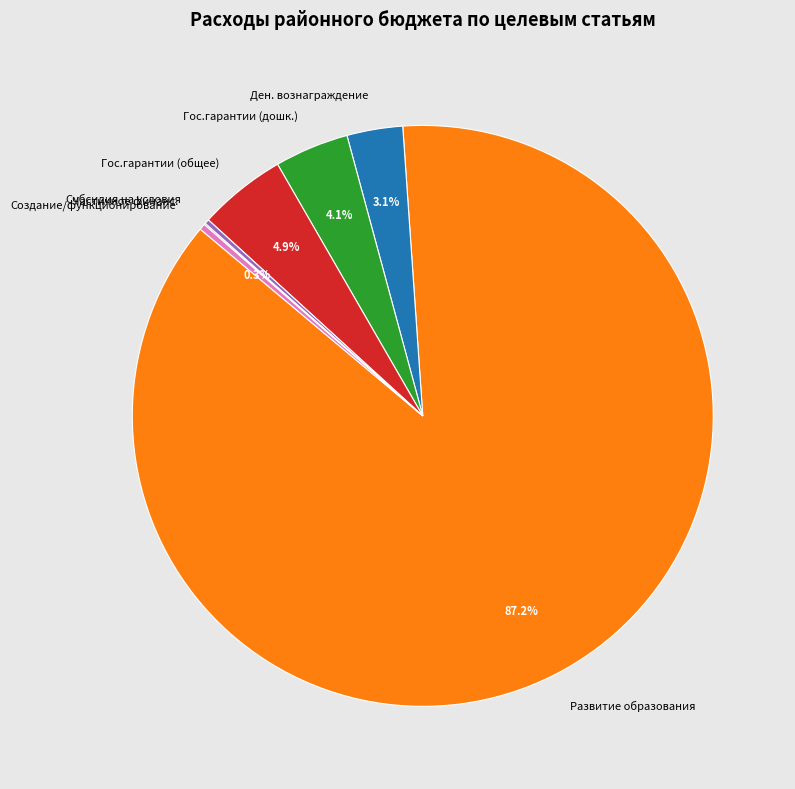

Does any single category account for the majority?

Yes